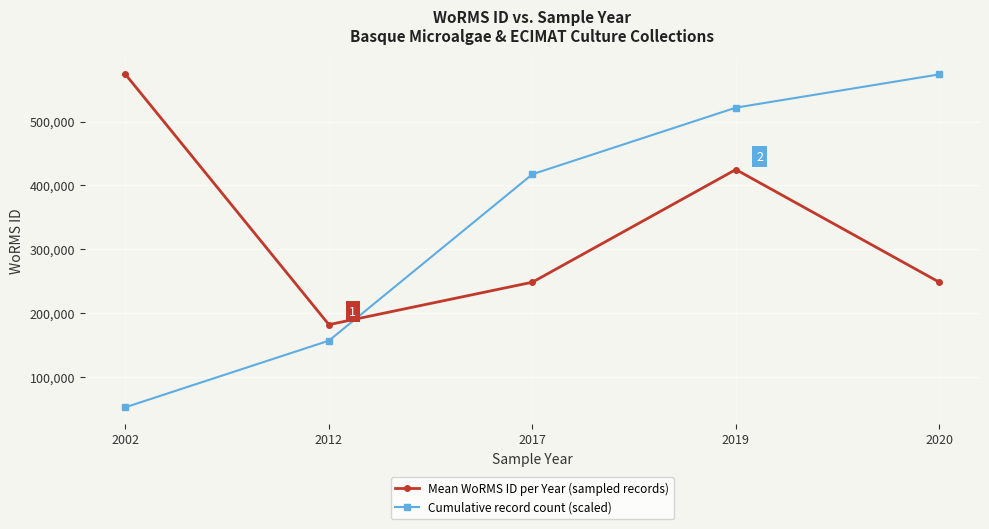

What is the sum of all Mean WoRMS ID per Year (sampled records) values?

1676440.5